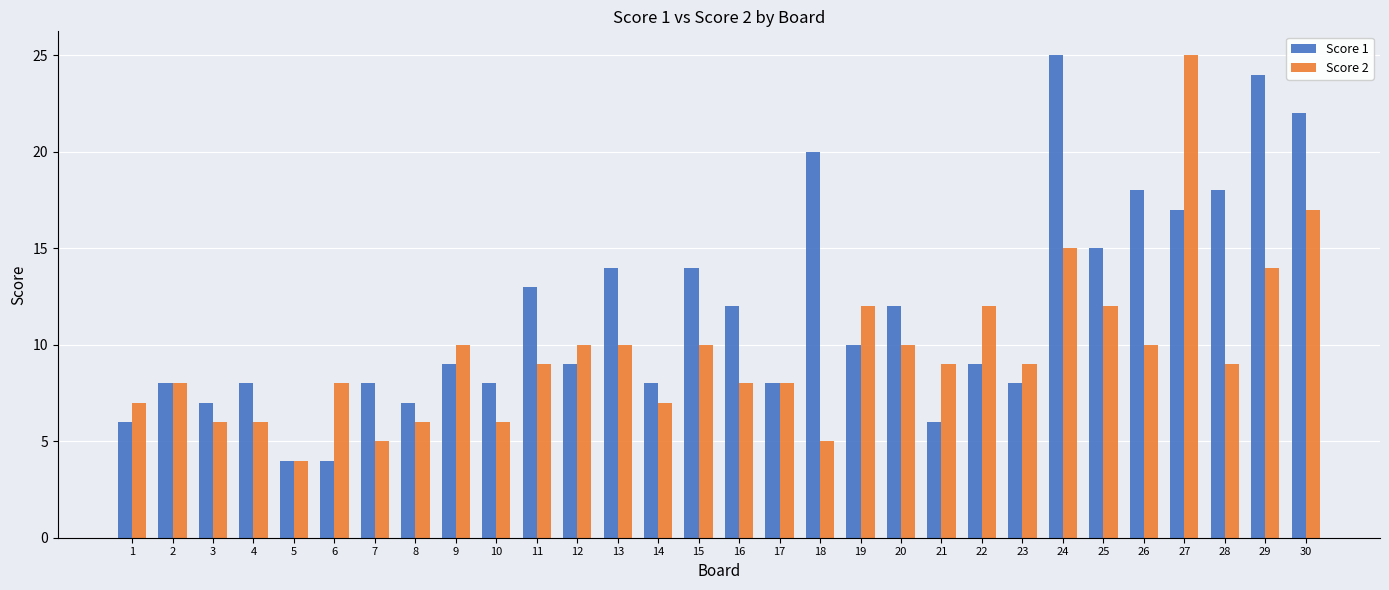

Which series changed the most between 4 and 26?

Score 1